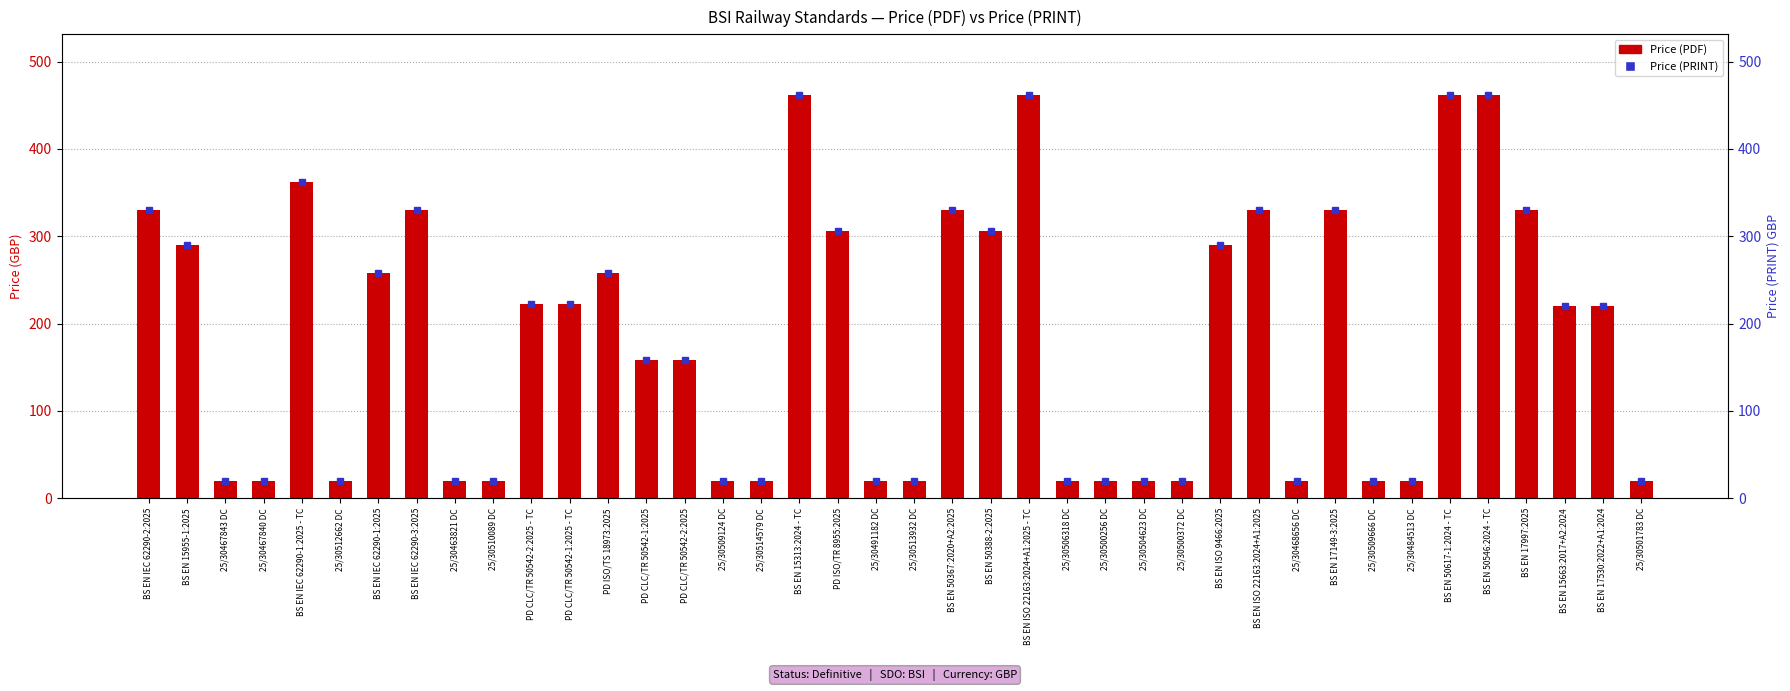

List the labels in order of Price (PDF) value, largest first.

BS EN 15313:2024 - TC, BS EN ISO 22163:2024+A1:2025 - TC, BS EN 50617-1:2024 - TC, BS EN 50546:2024 - TC, BS EN IEC 62290-1:2025 - TC, BS EN IEC 62290-2:2025, BS EN IEC 62290-3:2025, BS EN 50367:2020+A2:2025, BS EN ISO 22163:2024+A1:2025, BS EN 17149-3:2025, BS EN 17997:2025, PD ISO/TR 8955:2025, BS EN 50388-2:2025, BS EN 15955-1:2025, BS EN ISO 9466:2025, BS EN IEC 62290-1:2025, PD ISO/TS 18973:2025, PD CLC/TR 50542-2:2025 - TC, PD CLC/TR 50542-1:2025 - TC, BS EN 15663:2017+A2:2024, BS EN 17530:2022+A1:2024, PD CLC/TR 50542-1:2025, PD CLC/TR 50542-2:2025, 25/30467843 DC, 25/30467840 DC, 25/30512662 DC, 25/30463821 DC, 25/30510089 DC, 25/30509124 DC, 25/30514579 DC, 25/30491182 DC, 25/30513932 DC, 25/30506318 DC, 25/30500256 DC, 25/30504623 DC, 25/30500372 DC, 25/30468656 DC, 25/30509666 DC, 25/30484513 DC, 25/30501783 DC